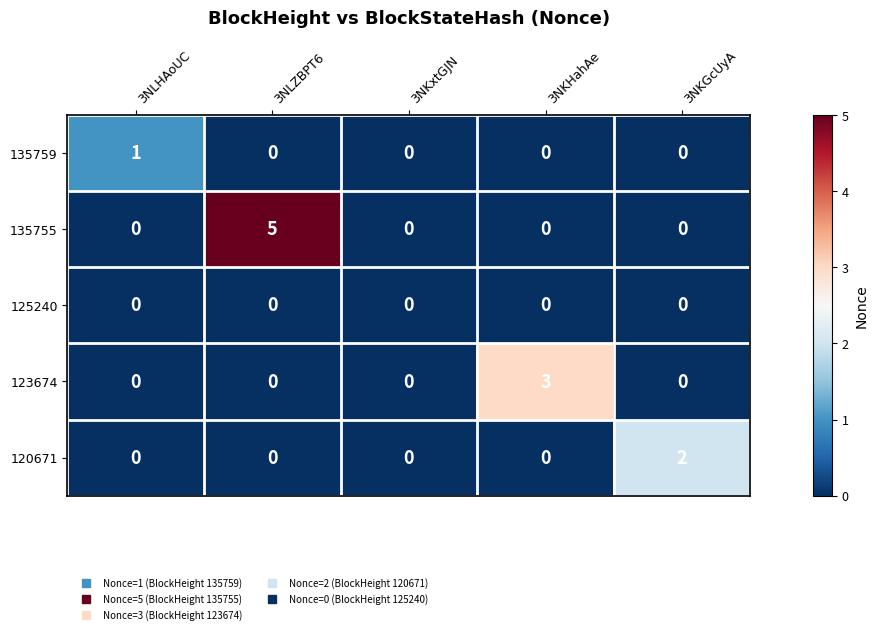

At which category does the chart reach its peak across all series?

3NLZBPT6